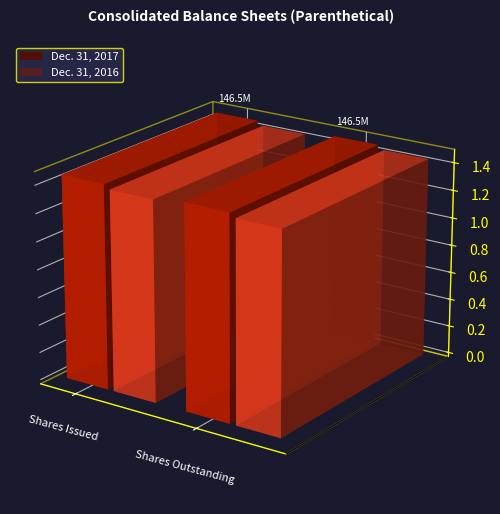

Reading left to right, what are all the values shown in this chart?

Dec. 31, 2017: Common shares, Shares issued=146531933	Common shares, Shares outstanding=146531933
Dec. 31, 2016: Common shares, Shares issued=143676384	Common shares, Shares outstanding=143676384